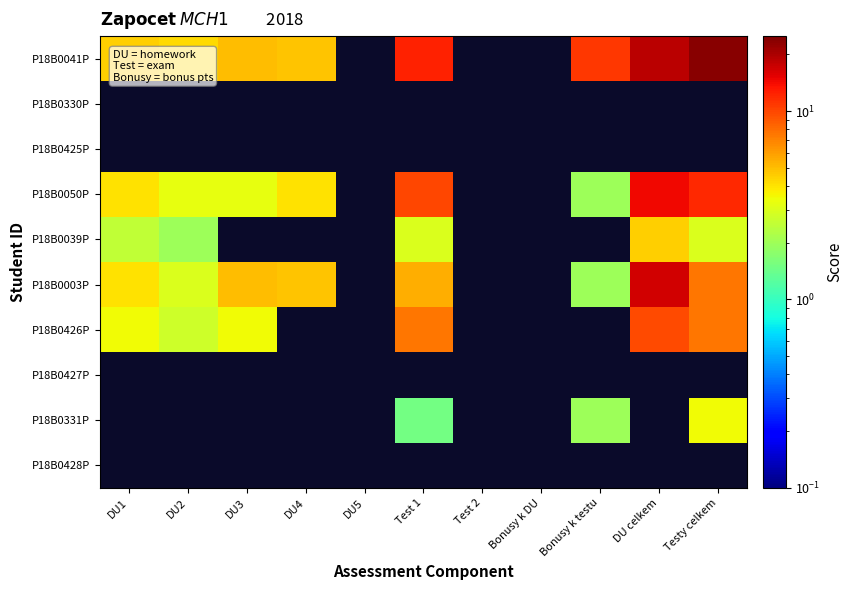

Which series has the widest spread of values?

P18B0041P